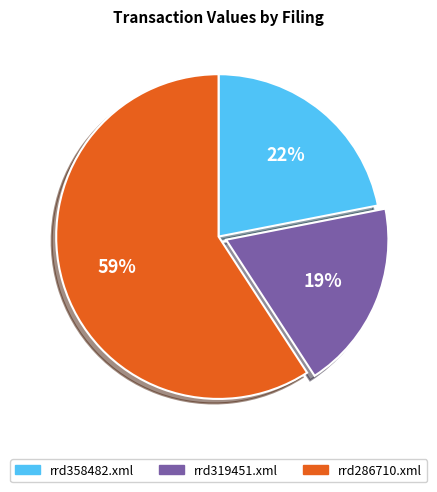

To the nearest percent, what is the combined percentage of rrd319451.xml and rrd358482.xml?

41%